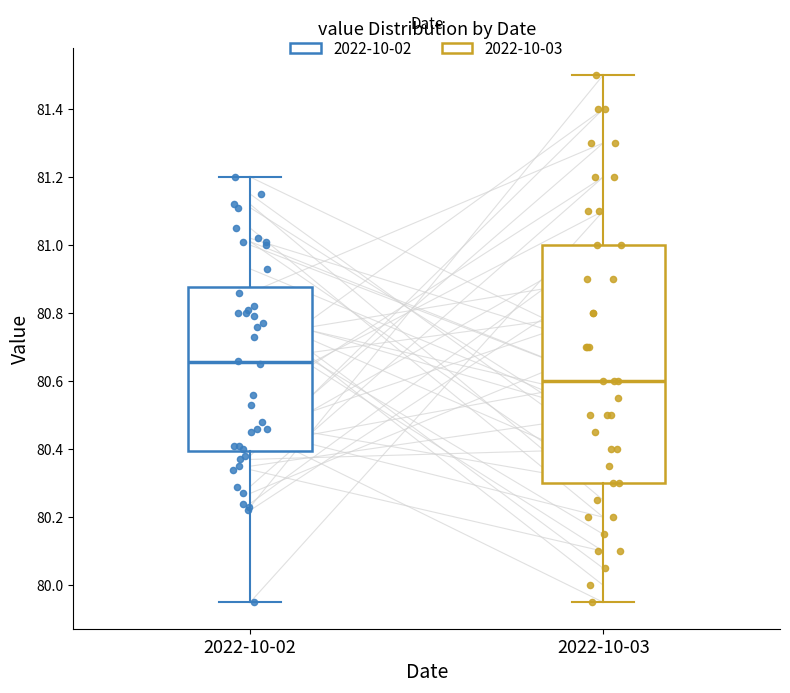

Reading left to right, read every box against the y-axis: the position of its median line, the range the box covers, and the ends of its whiskers. The values are not printed on the chart, so give them approximately, as read against the axis.

2022-10-02: median 80.66, box 80.40 to 80.88, whiskers 79.96 to 81.20
2022-10-03: median 80.60, box 80.30 to 81.00, whiskers 79.96 to 81.50